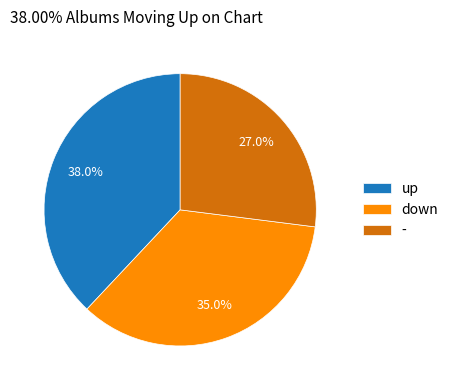

Which slice is the largest?

up